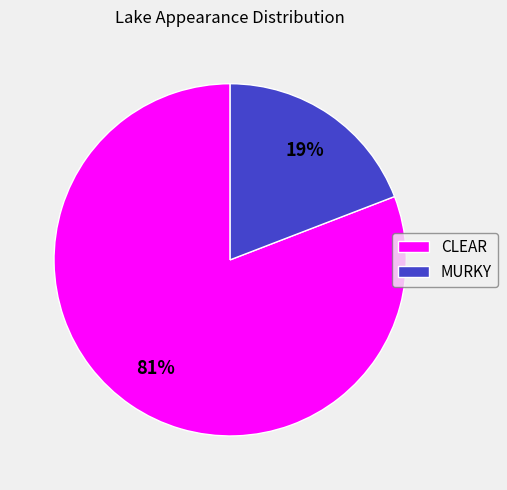

Which has a higher value, MURKY or CLEAR?

CLEAR